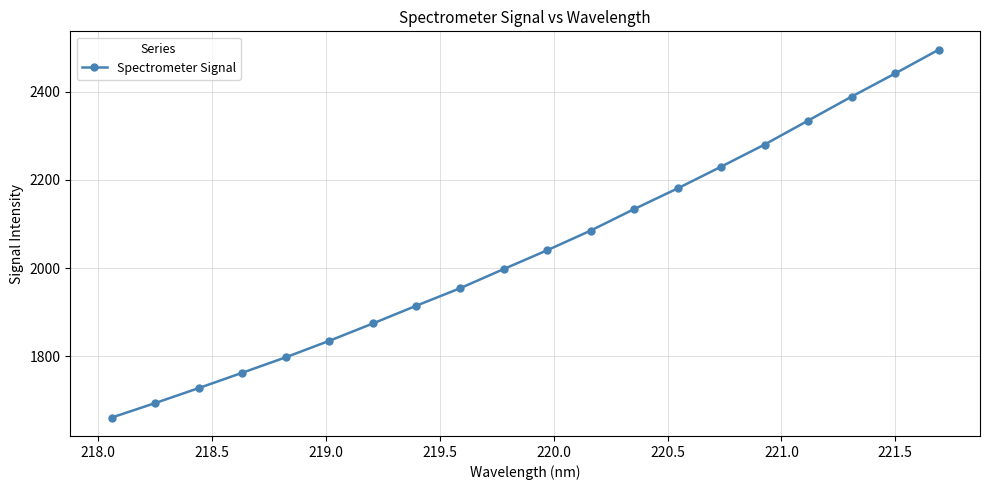

What is the difference between the maximum and second lowest values?

801.1